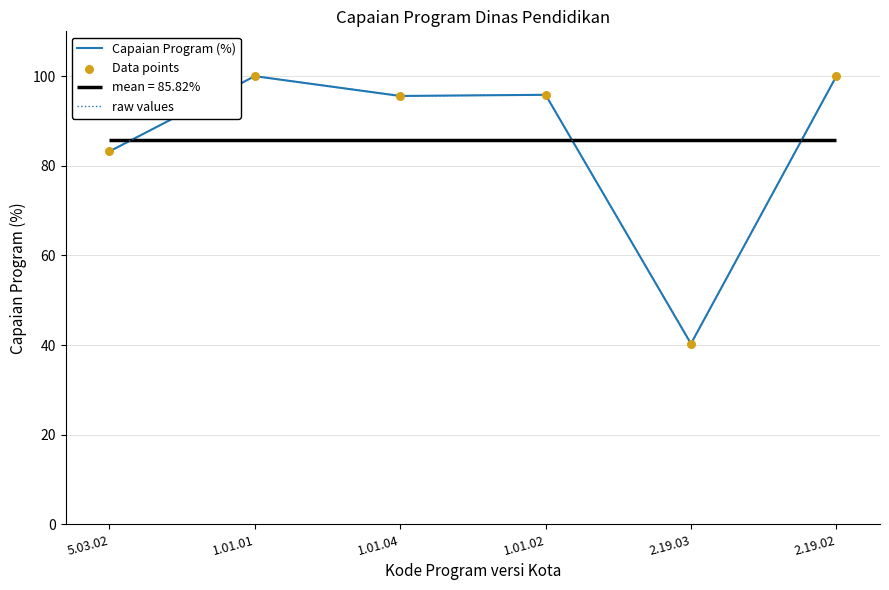

At how many categories does at least one series exceed 80?

5